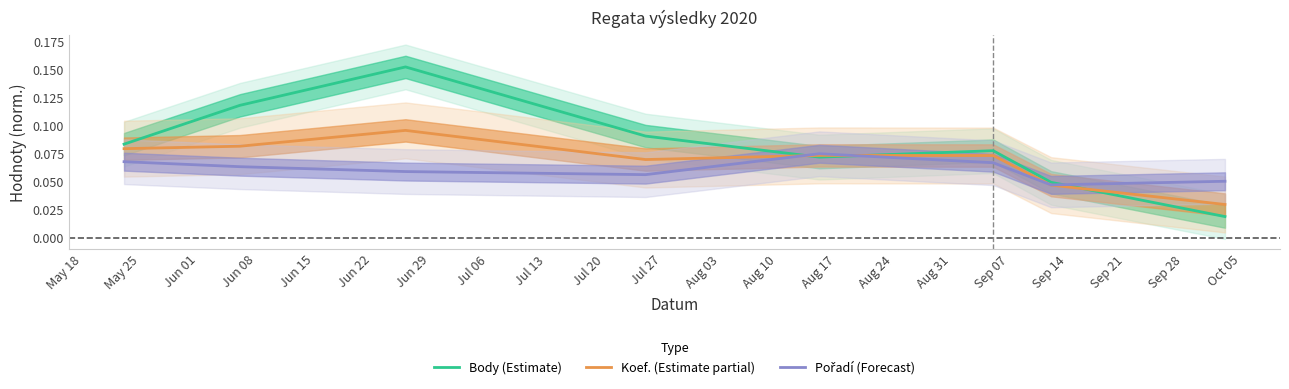

After their last crossing, which series has the higher values: Body (Estimate) or Pořadí (Forecast)?

Pořadí (Forecast)